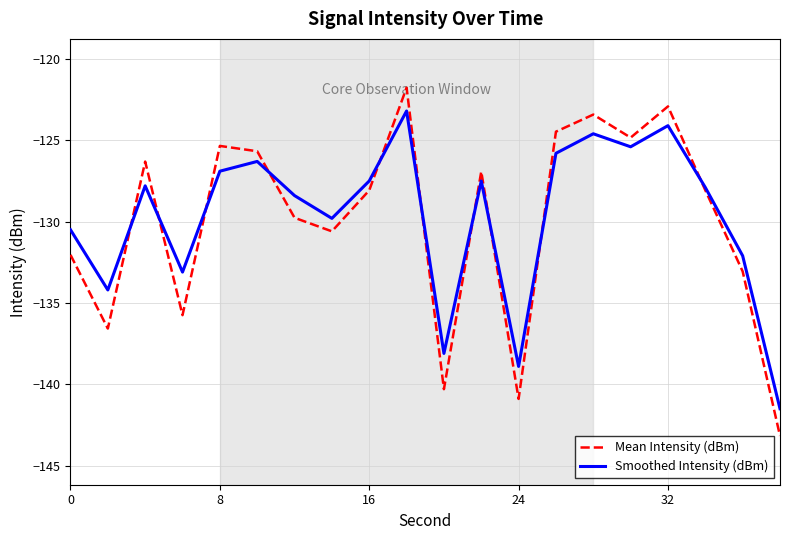

What is the maximum value shown in the chart?

-121.8